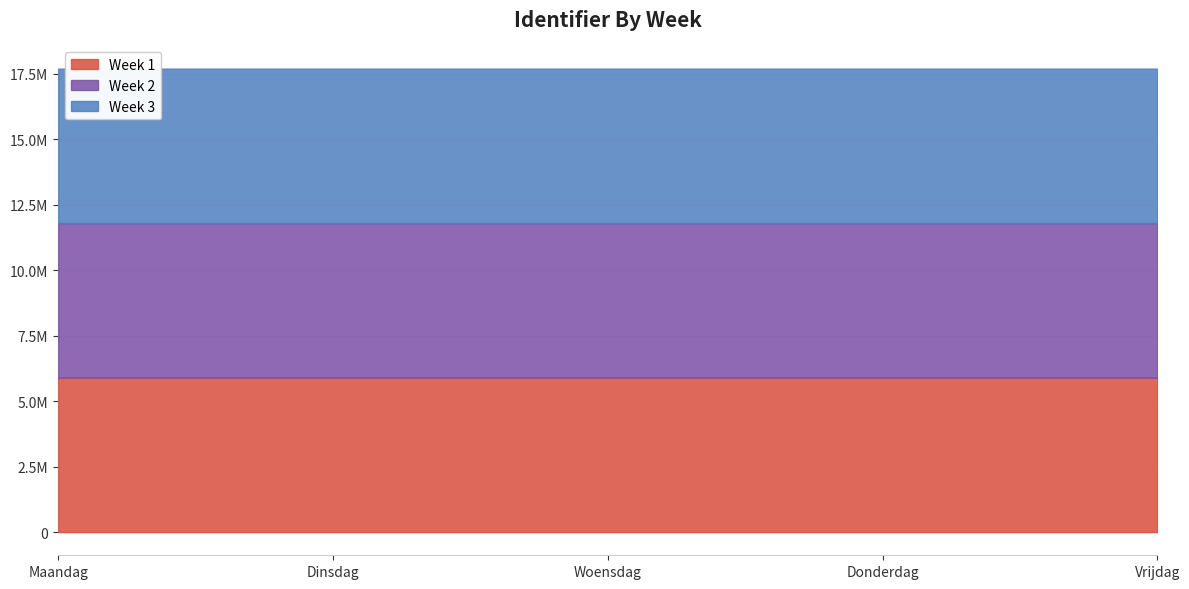

Where does the Week 3 series first go above 17704767?

Donderdag